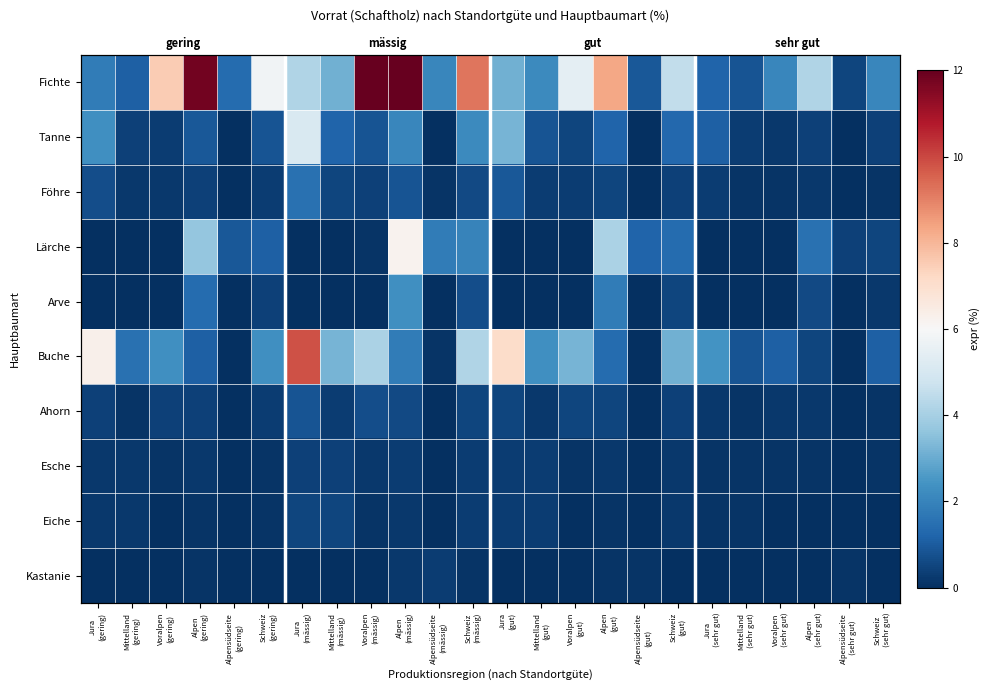

What is the spread (max minus min) of values at Jura
(gering)?

6.3